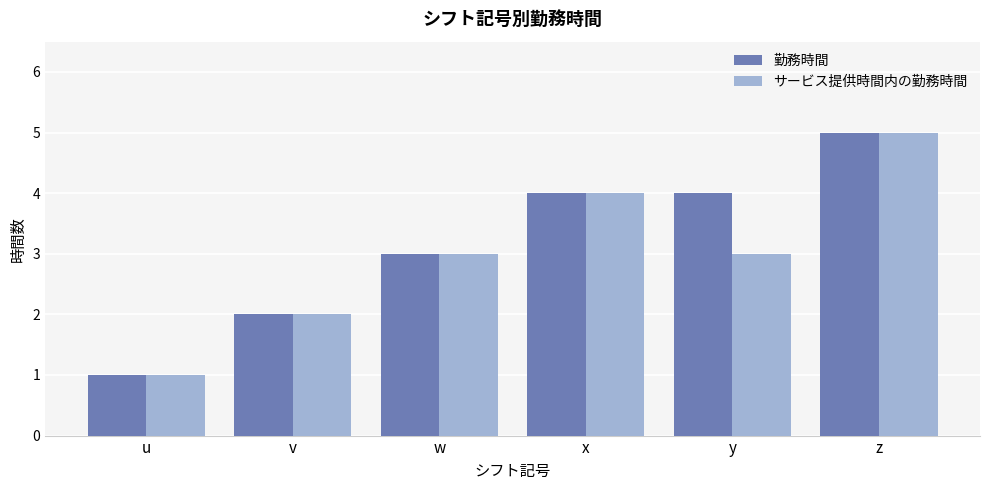

At which category does the chart reach its peak across all series?

z